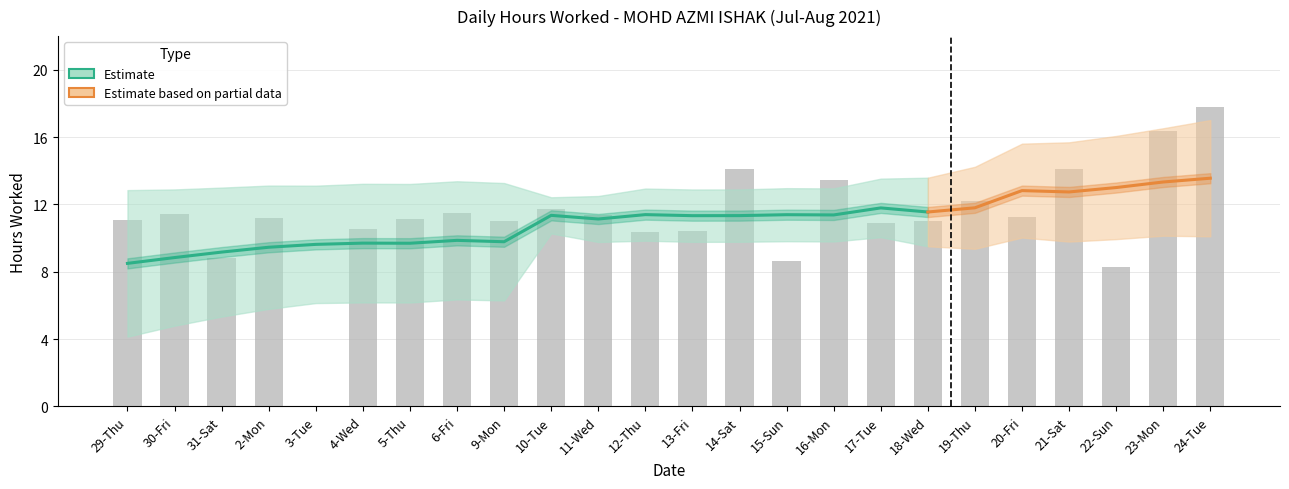

Are the bars grouped side by side (vs. stacked)?

No